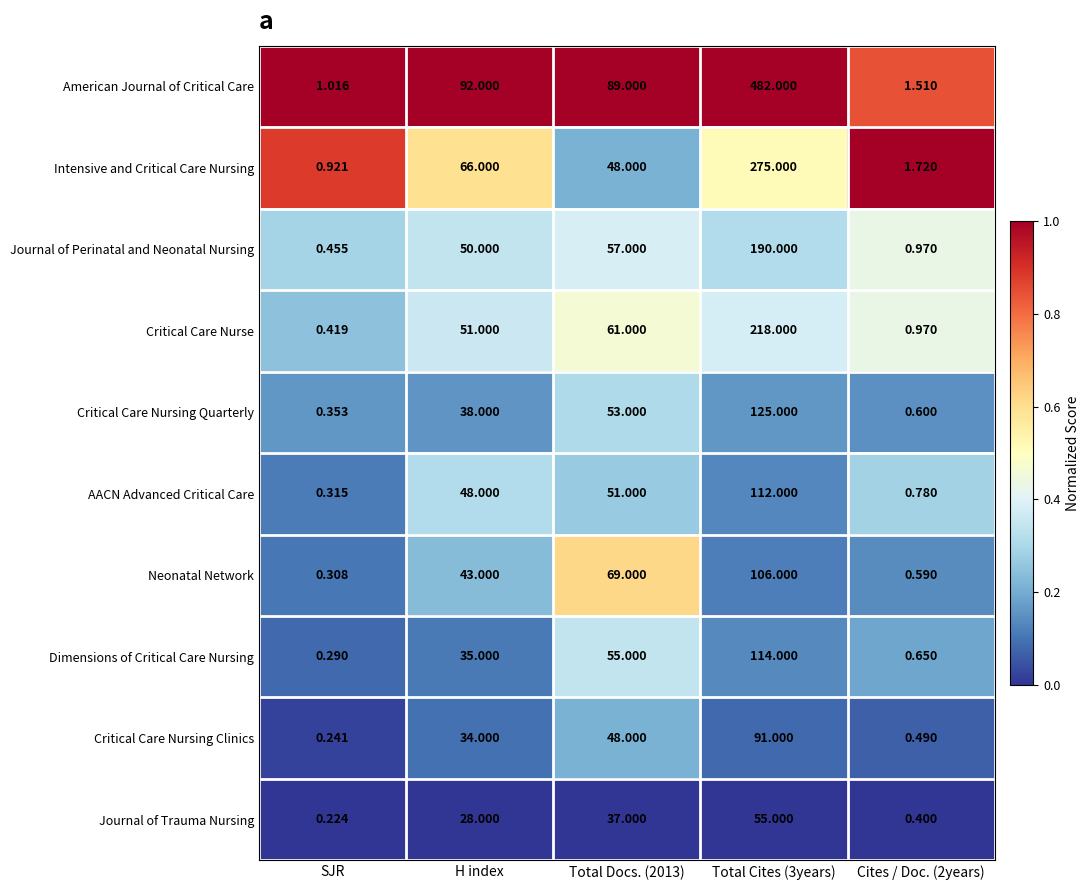

Which category has the lowest value in the Journal of Trauma Nursing series?

SJR